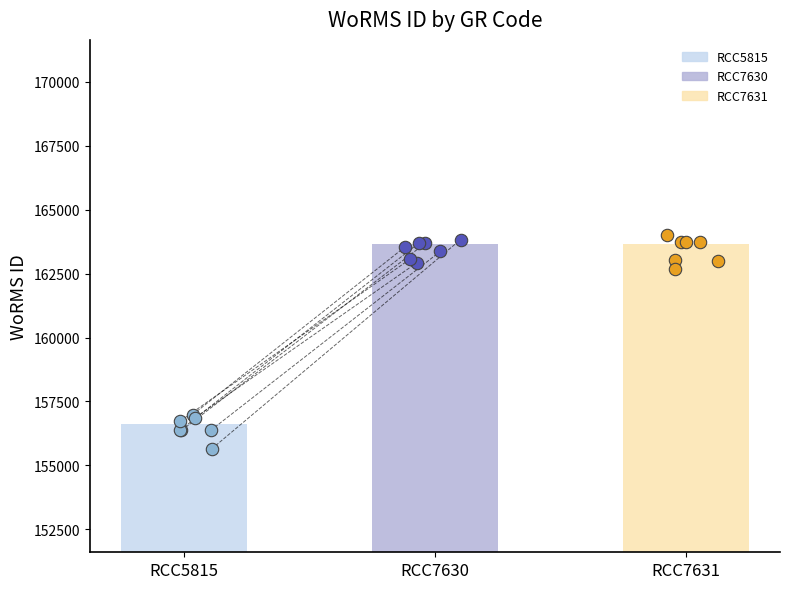

Between RCC7631 and RCC5815, which is larger?

RCC7631